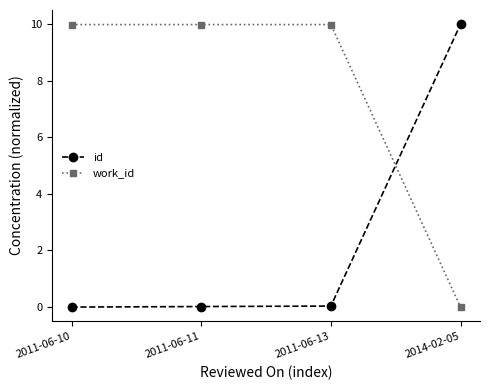

At 2011-06-13, list the series in order from smallest to largest.

id, work_id